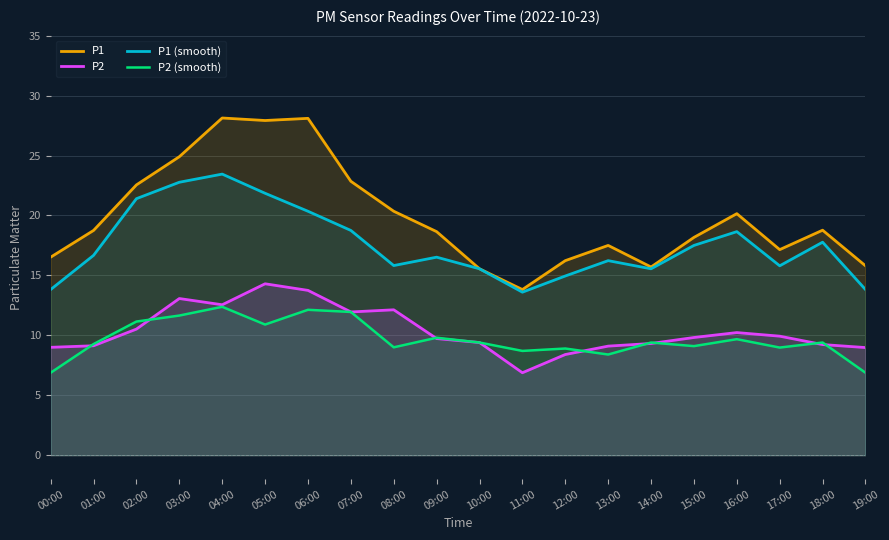

Which series ends up on top after the final intersection of P2 (smooth) and P2?

P2